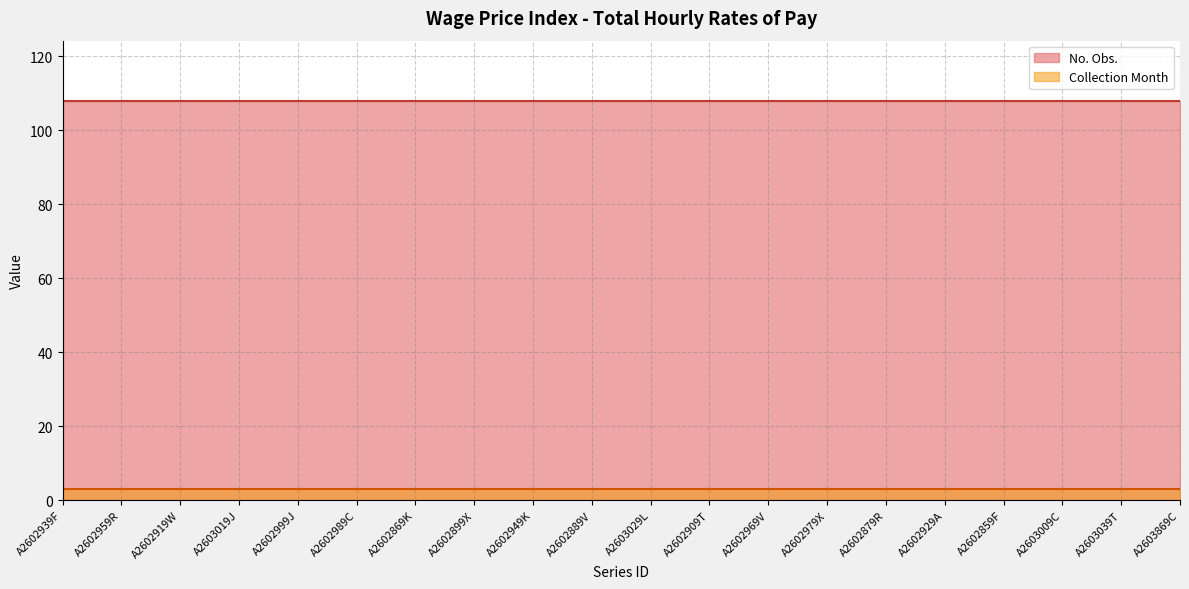

What is the spread (max minus min) of values at A2602999J?

105